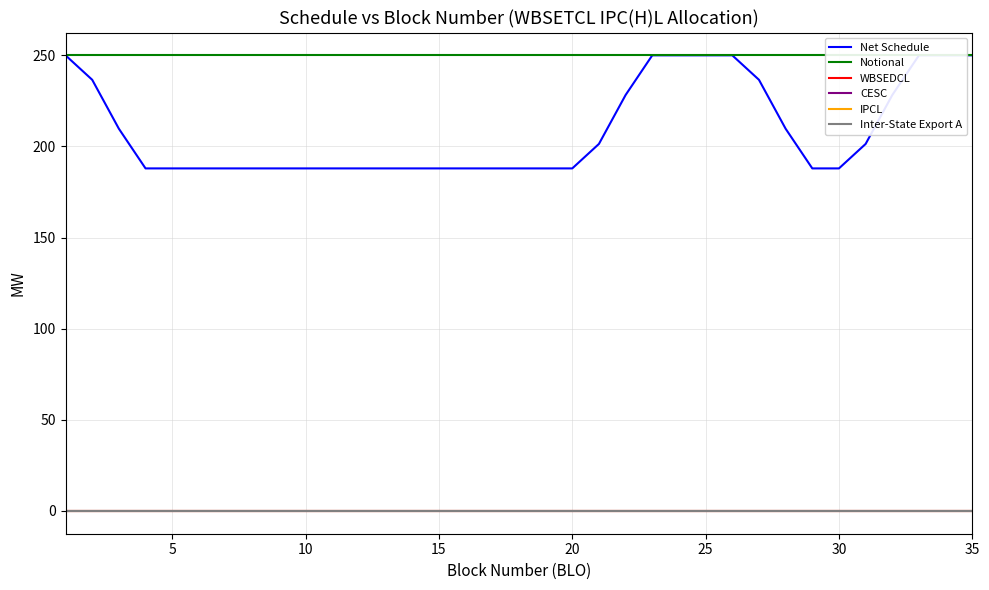

True or false: Inter-State Export A and WBSEDCL cross at least once.

False